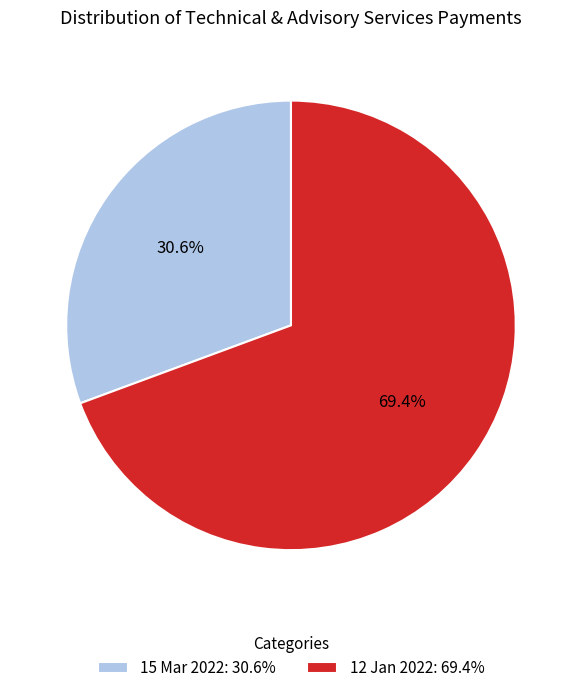

What is the ratio of the value at 15 Mar 2022 to the value at 12 Jan 2022?

0.4